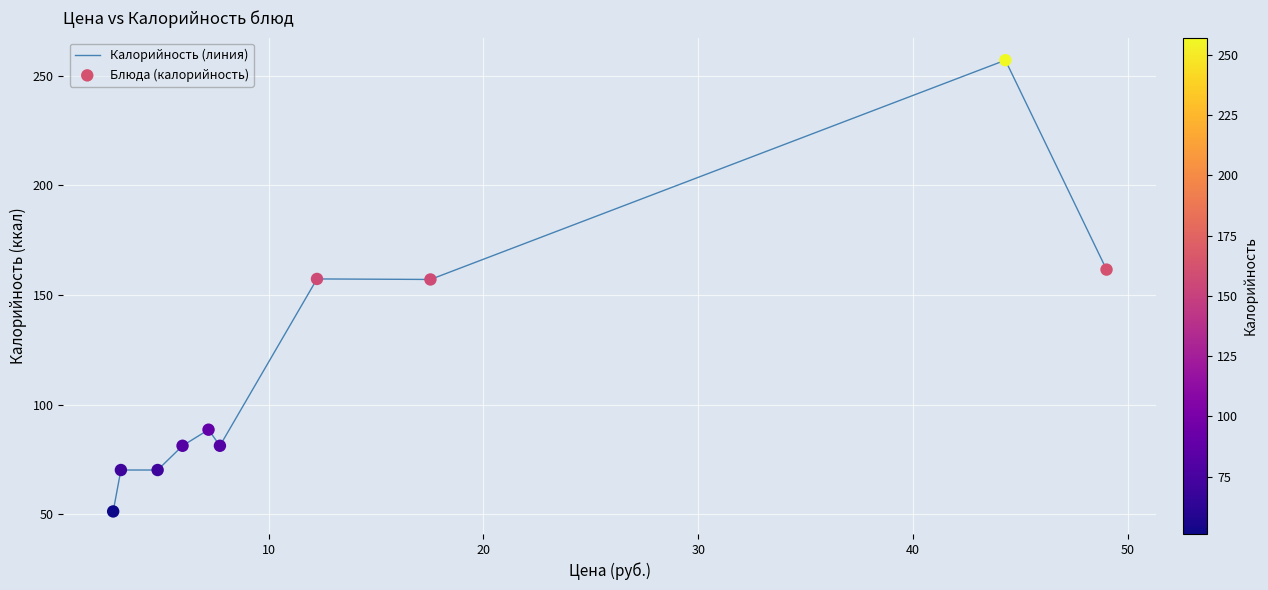

What is the difference between the maximum and minimum values?

205.9